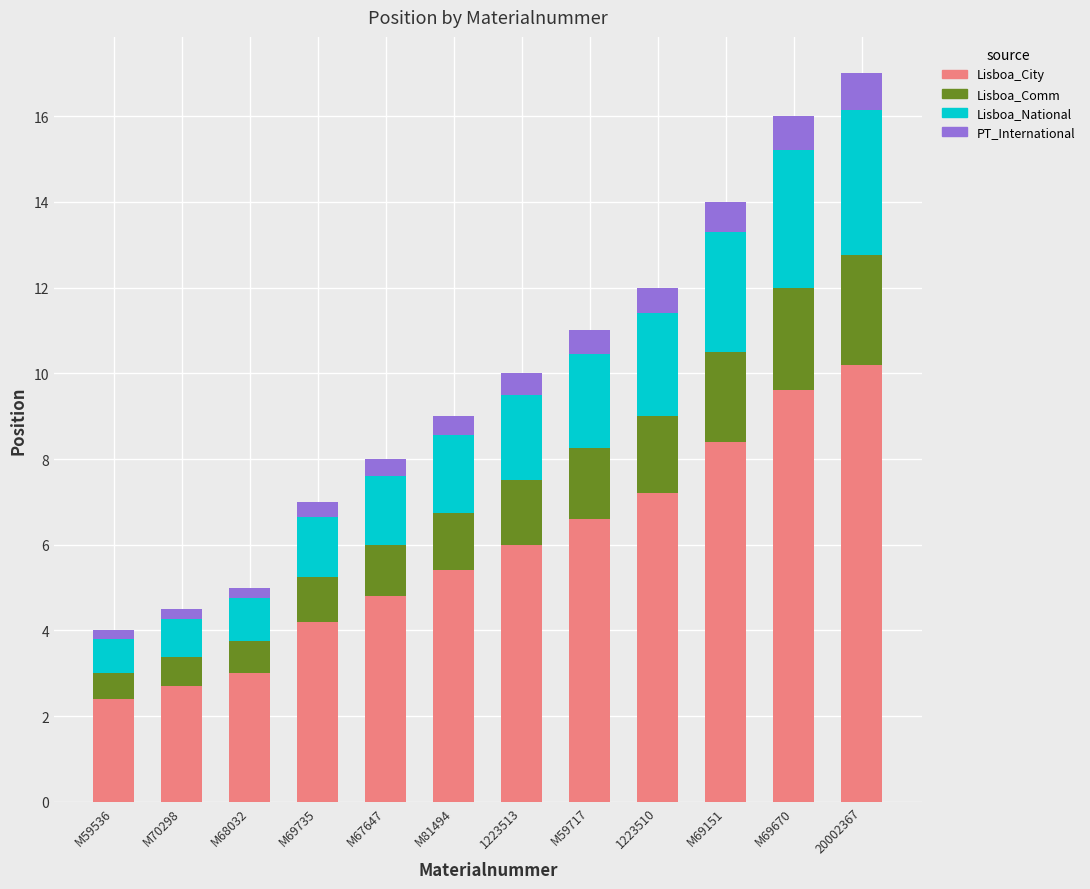

Is it true that Lisboa_City equals 1.4 at M59717?

False